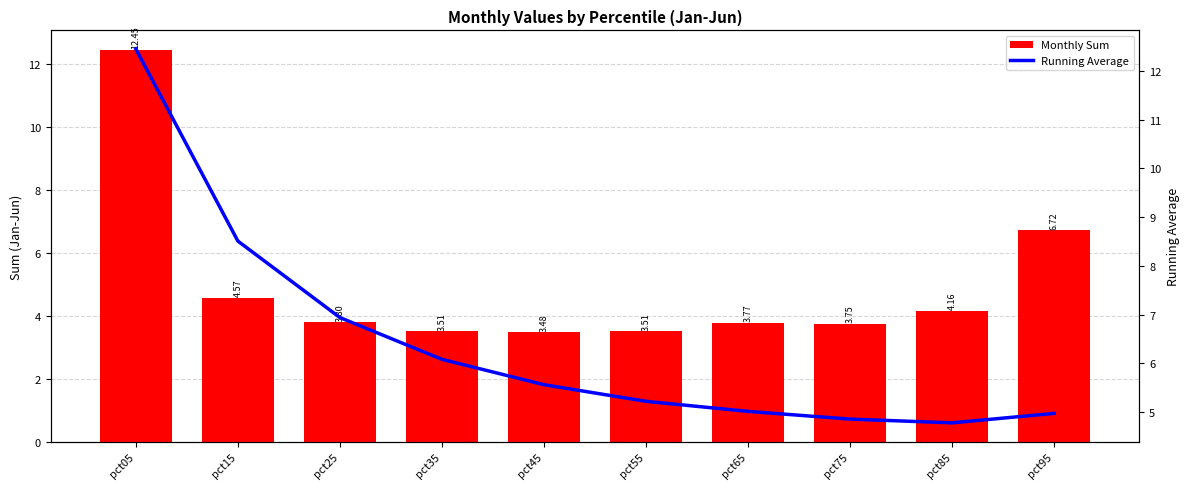

What is the difference between the maximum and minimum values in the Running Average series?

7.7